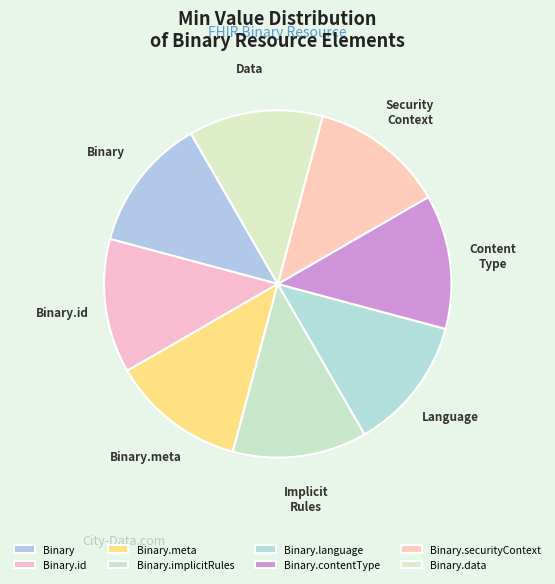

Between Binary.language and Binary.id, which is larger?

Binary.language